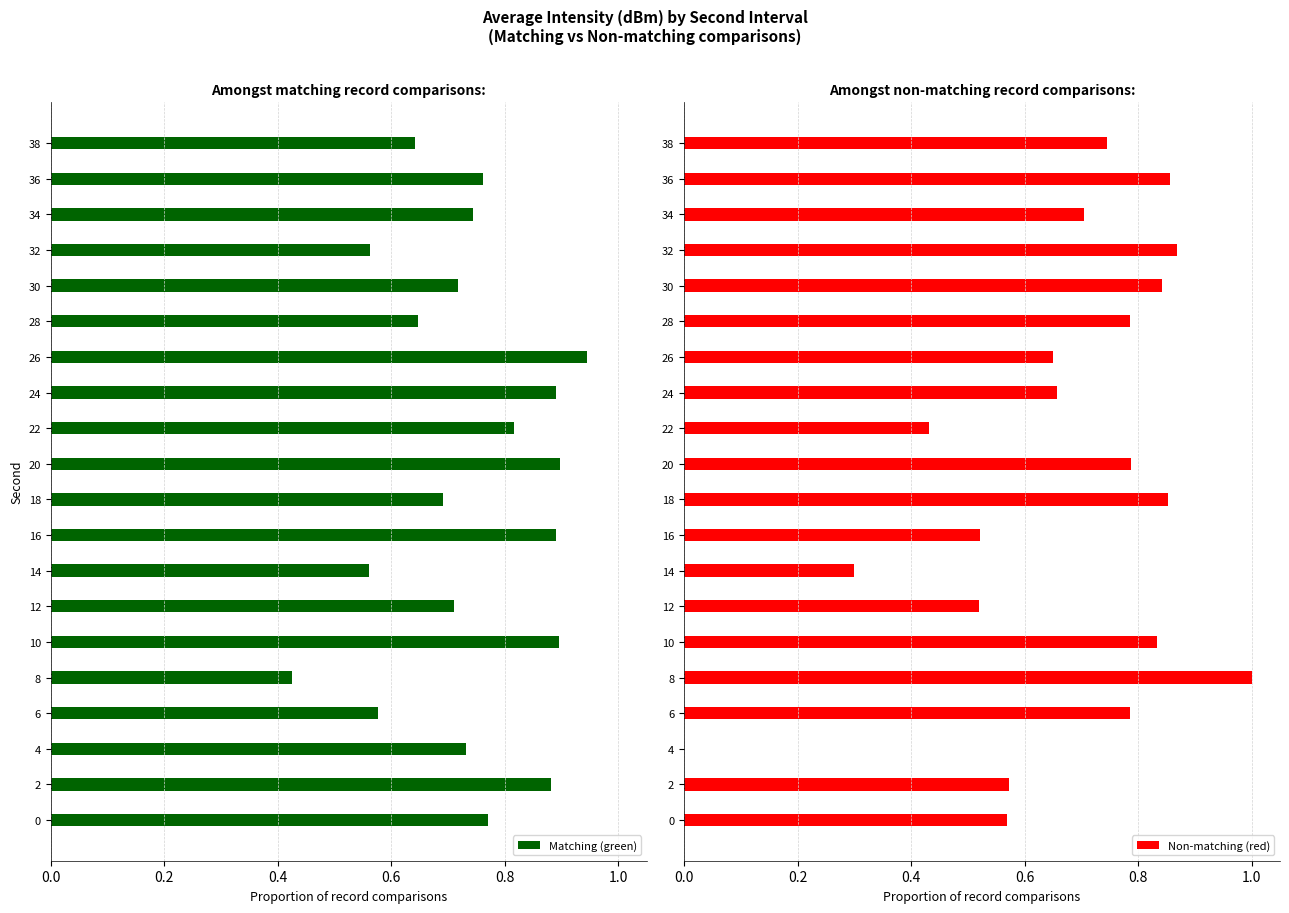

List the series in order of their overall mean, lowest first.

Non-matching (red), Matching (green)